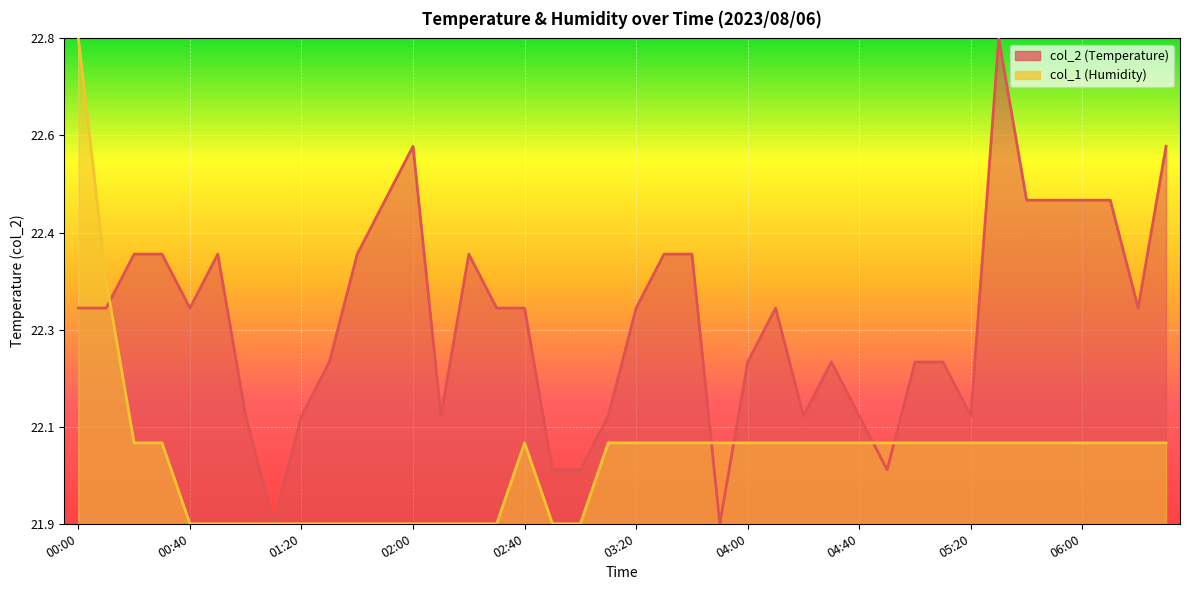

What is the average value of the col_2 series?

0.4